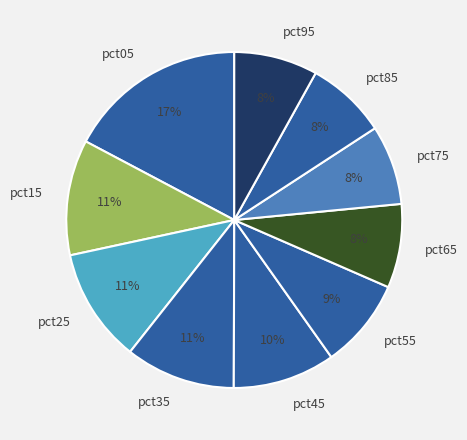

Combined, do pct55 and pct05 account for over 50%?

No